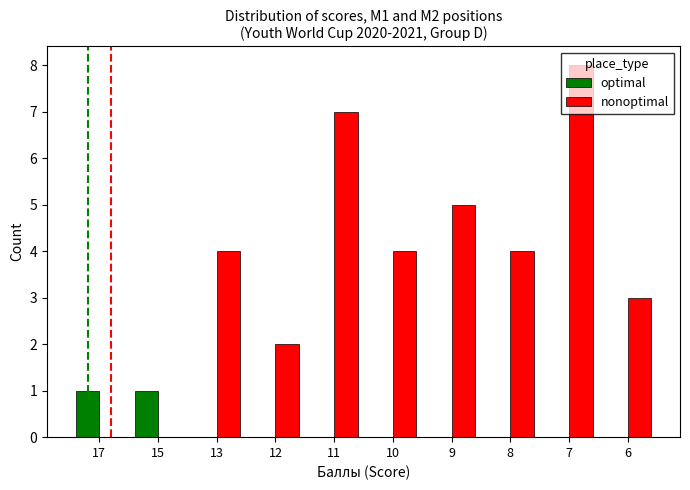

What is the maximum value for nonoptimal?

8